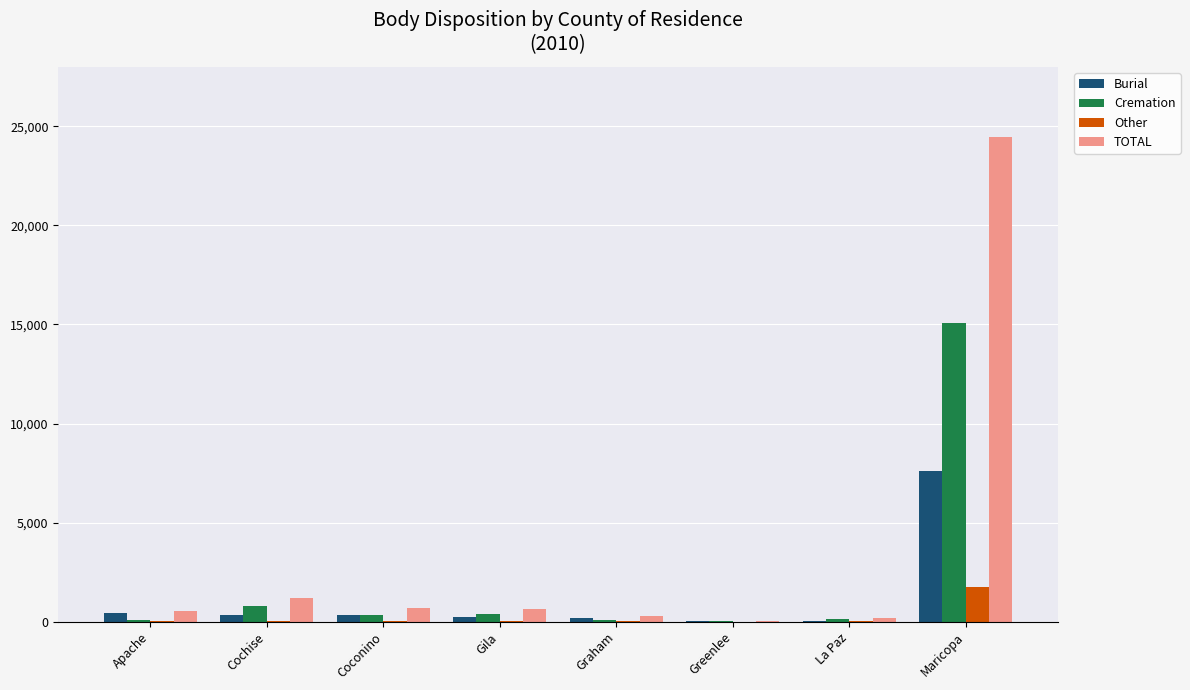

What is the highest value of the Cremation series?

15078